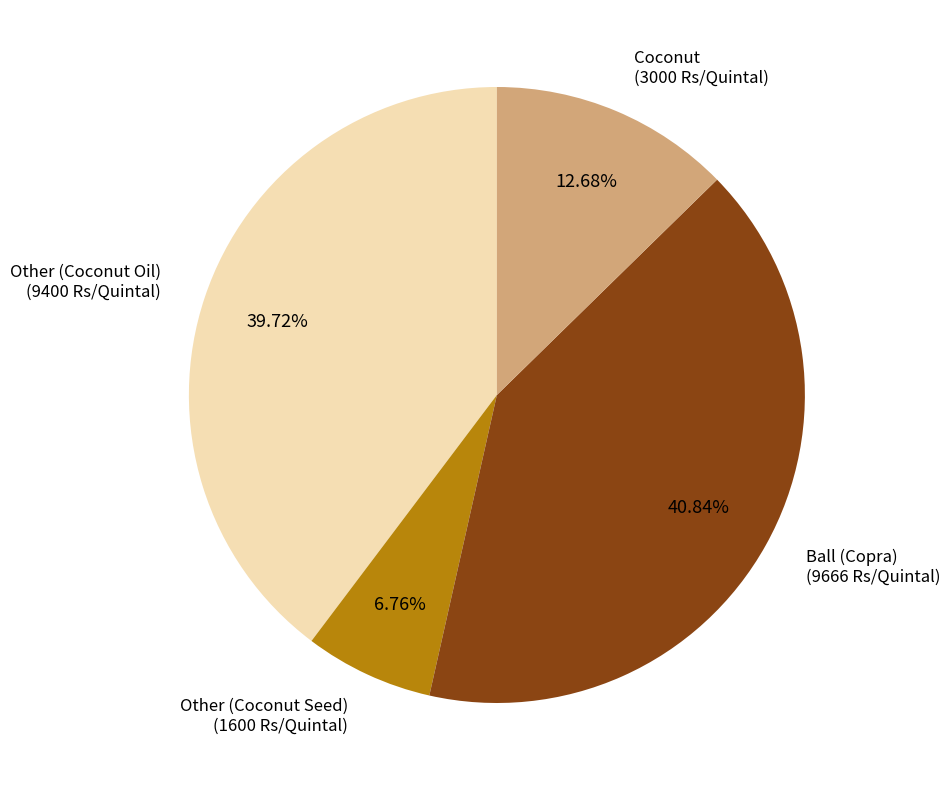

To the nearest percent, what portion does Other (Coconut Oil) represent?

40%